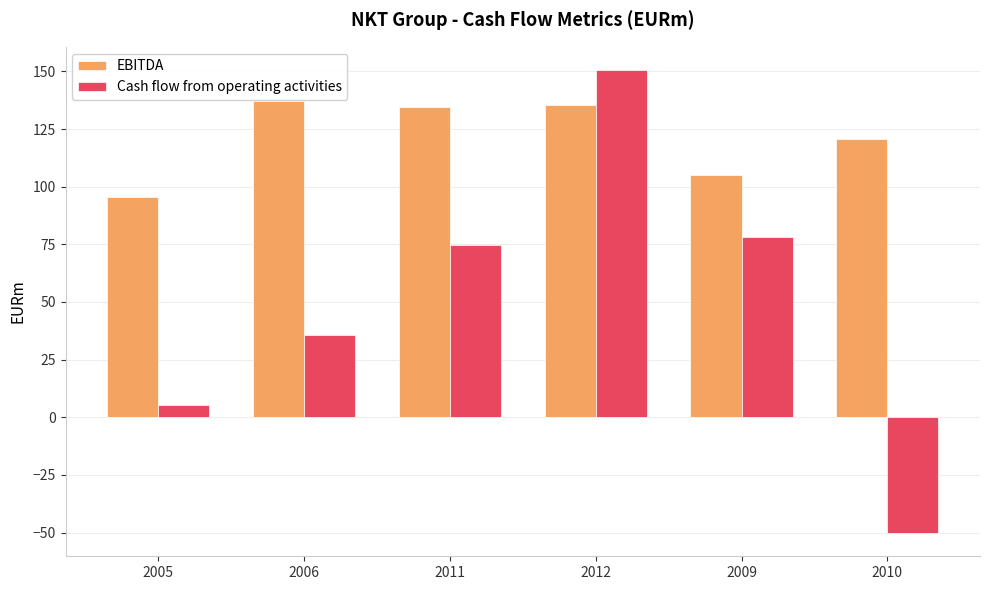

What are all the series names shown in the legend?

EBITDA, Cash flow from operating activities